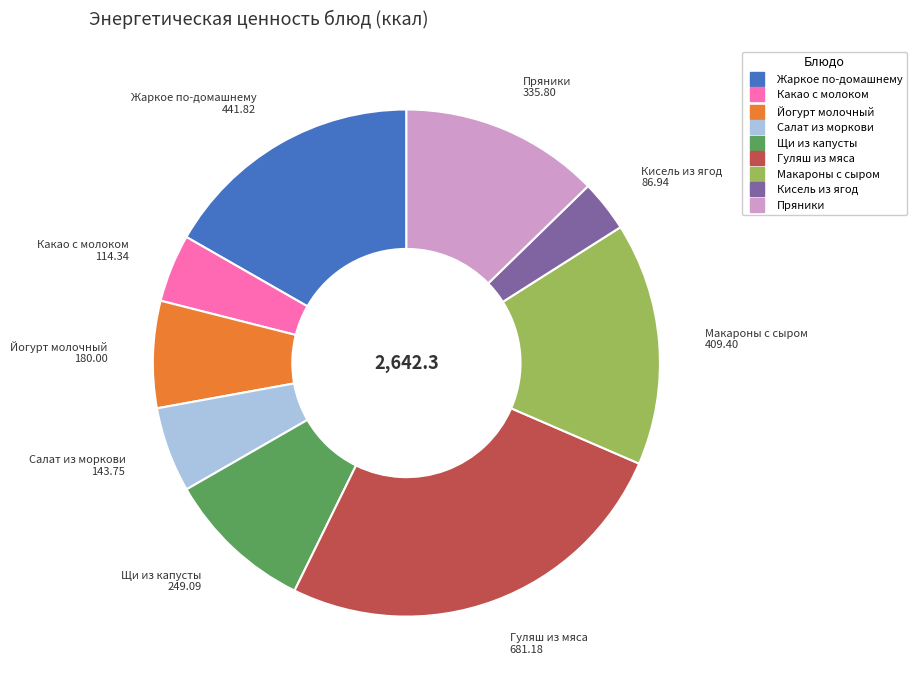

Which category has the smallest portion of the pie?

Кисель из ягод